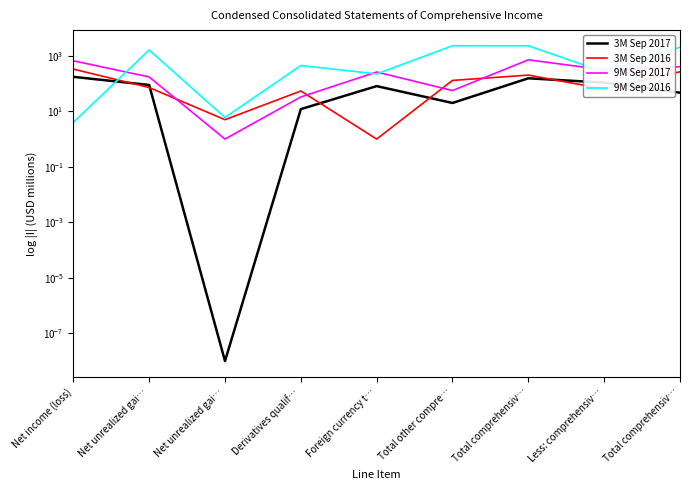

What is the difference between the maximum and minimum values in the 3M Sep 2017 series?

175.0